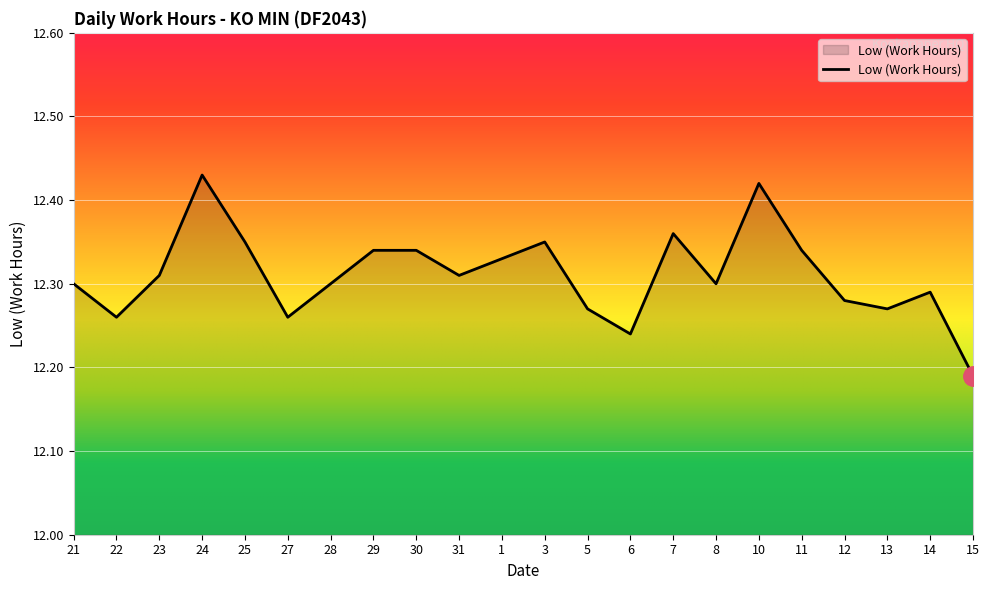

What is the change in value from 22 to 10?

+0.2